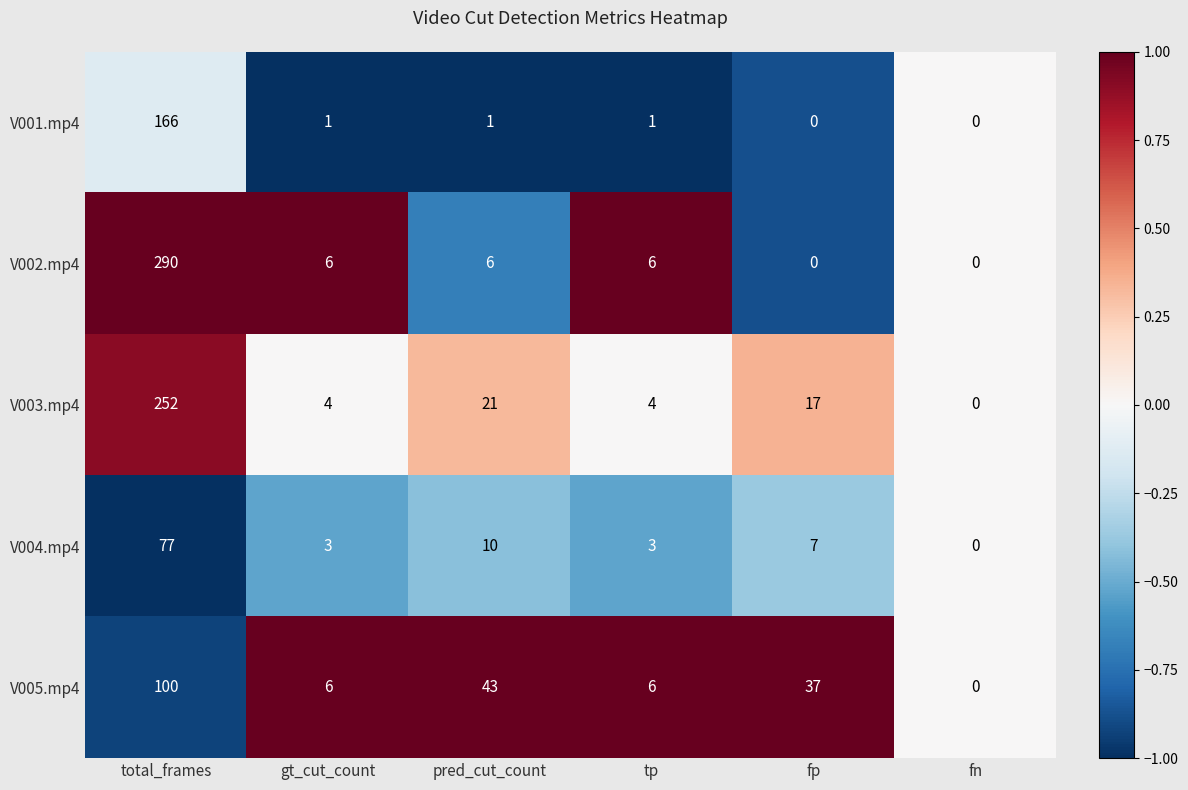

What is the difference between the maximum and minimum values in the V005.mp4 series?

100